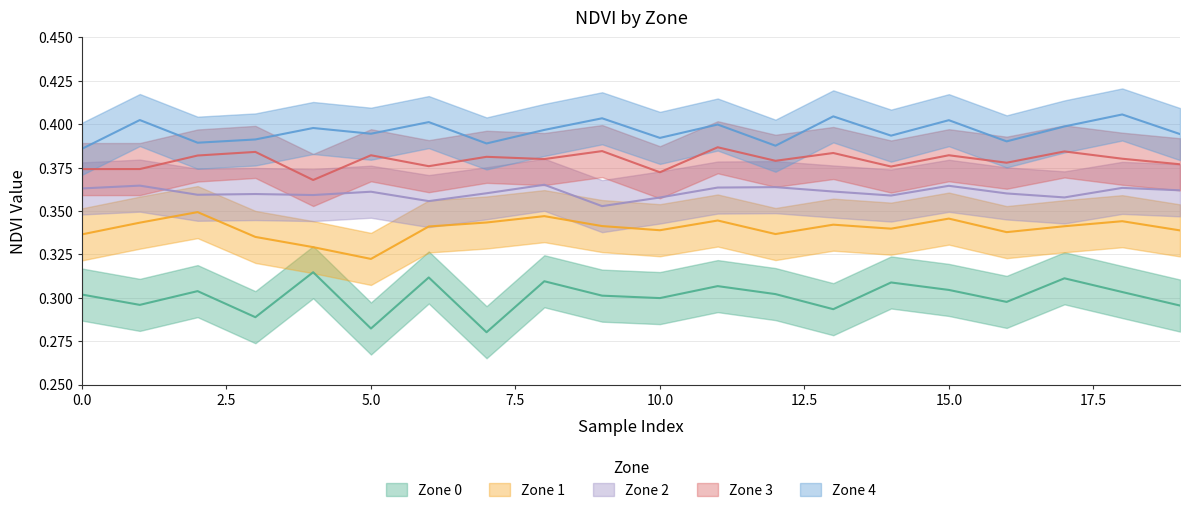

Between 8 and 9, which series saw the biggest shift?

Zone 2